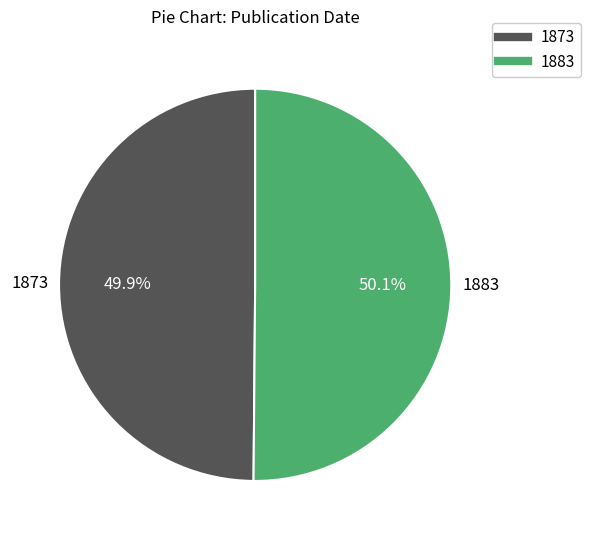

To the nearest percent, what percentage of the pie is 1883?

50%